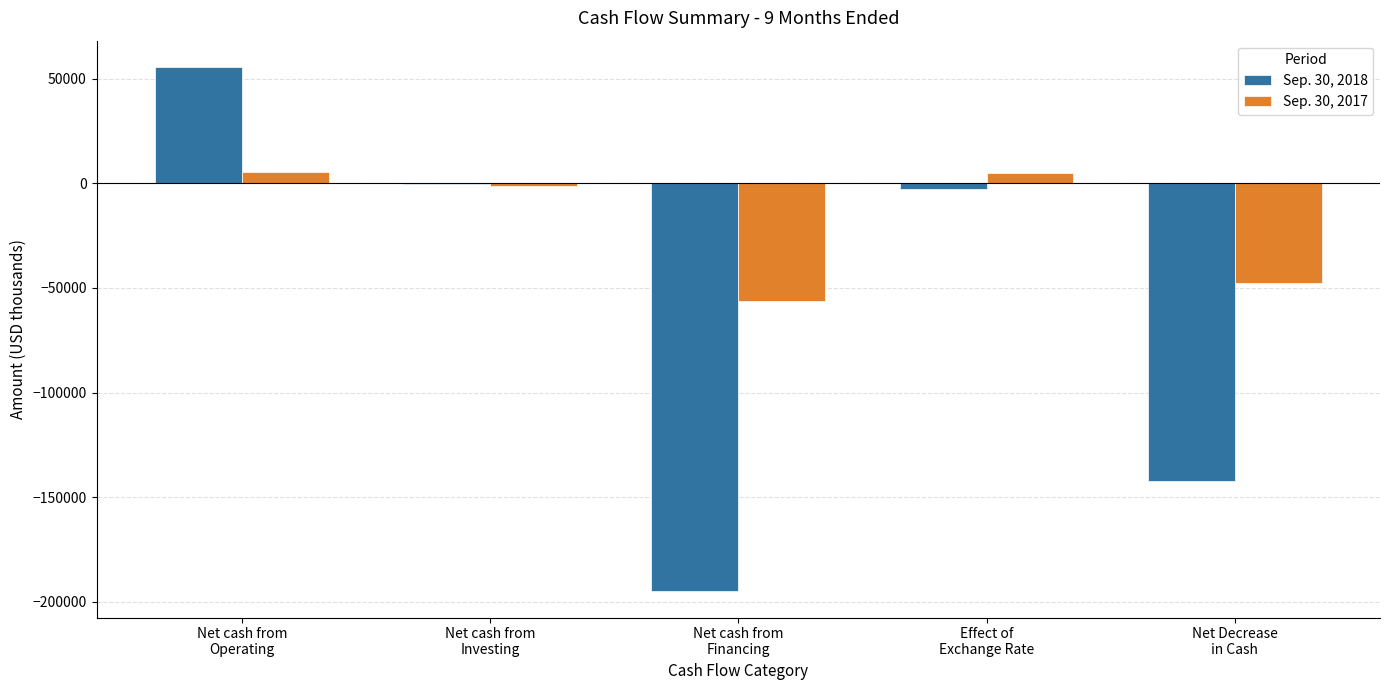

At which category does the chart reach its peak across all series?

Net cash from
Operating